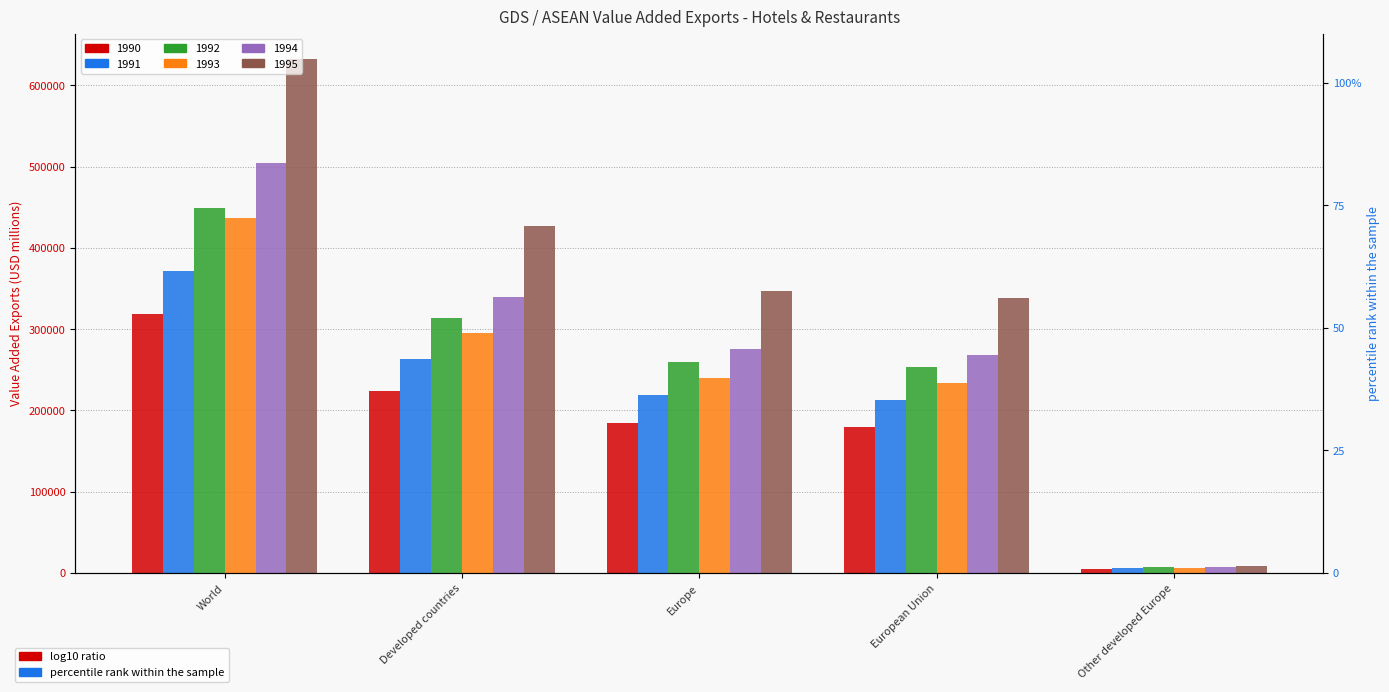

At which label is 1991 closest to 188830?

European Union